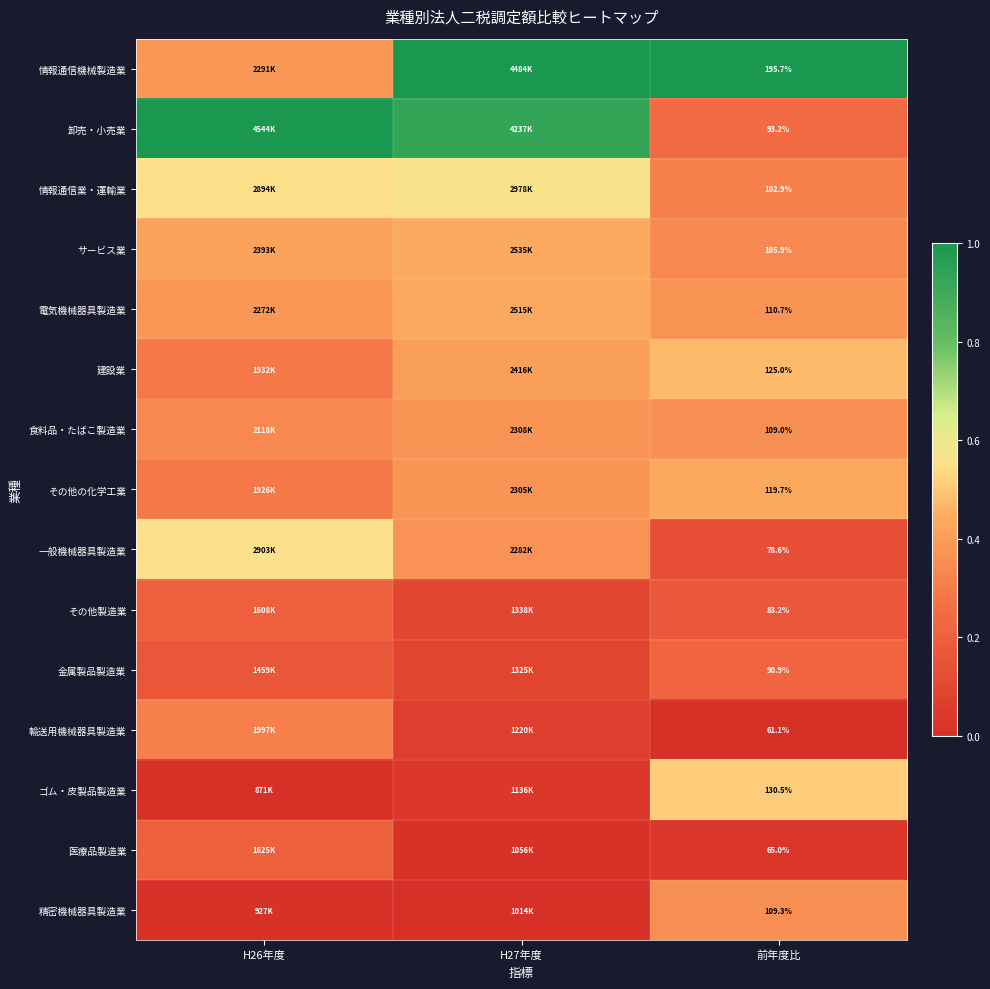

Rank the series at 前年度比 from highest to lowest value.

情報通信機械製造業, ゴム・皮製品製造業, 建設業, その他の化学工業, 電気機械器具製造業, 精密機械器具製造業, 食料品・たばこ製造業, サービス業, 情報通信業・運輸業, 卸売・小売業, 金属製品製造業, その他製造業, 一般機械器具製造業, 医療品製造業, 輸送用機械器具製造業